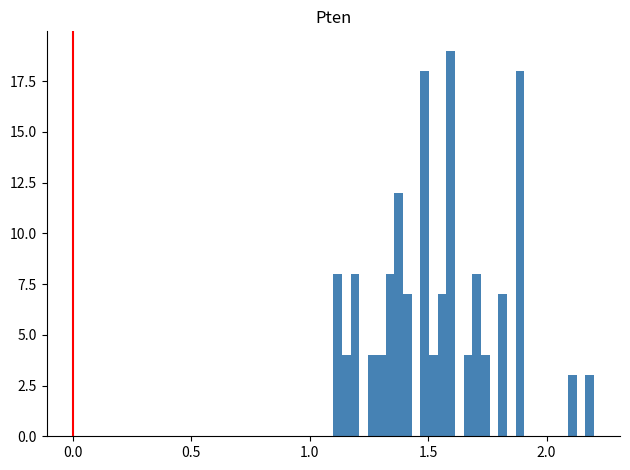

Read against the x-axis, roughly where is the centre of the tallest bar?

1.60